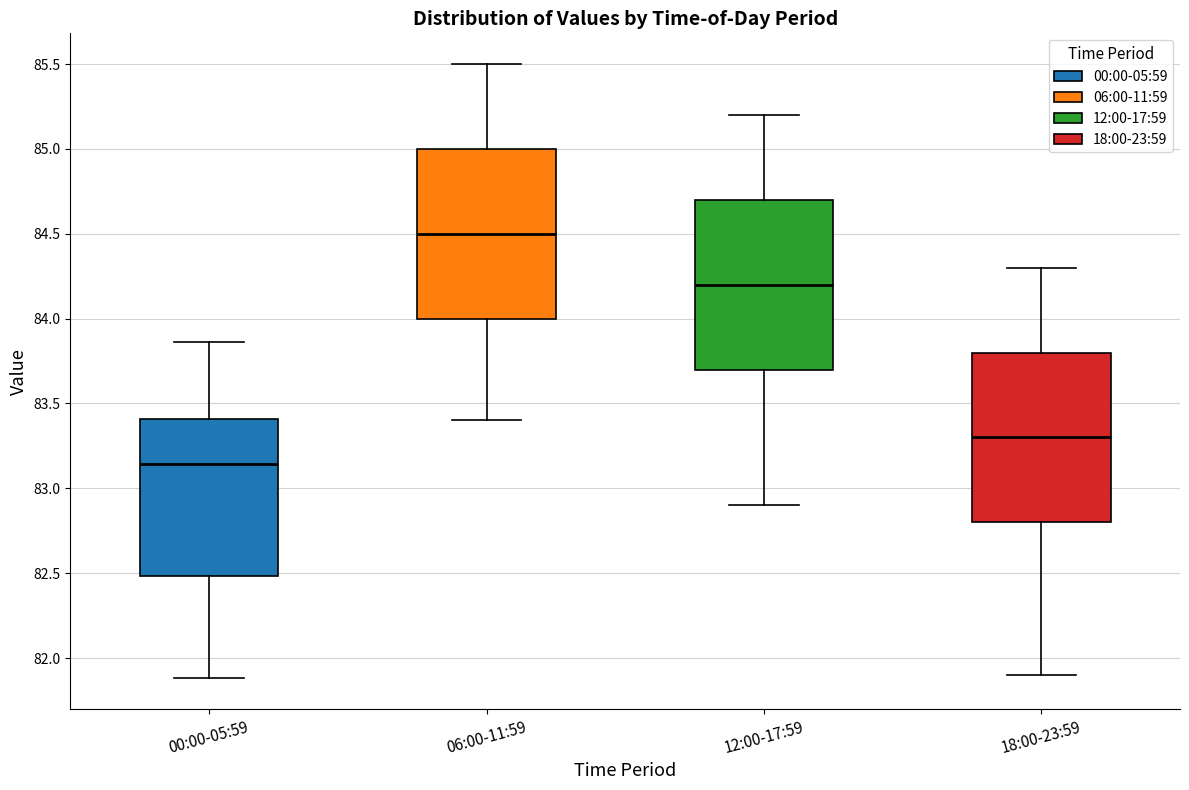

Which box's median line is the lowest?

00:00-05:59